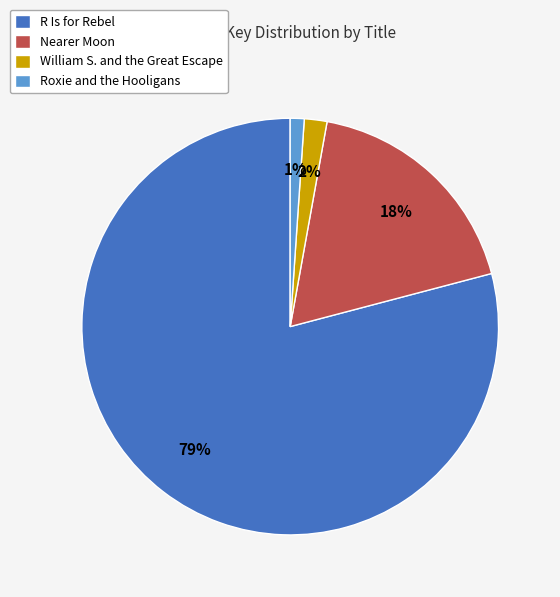

True or false: William S. and the Great Escape accounts for 8% of the total.

False